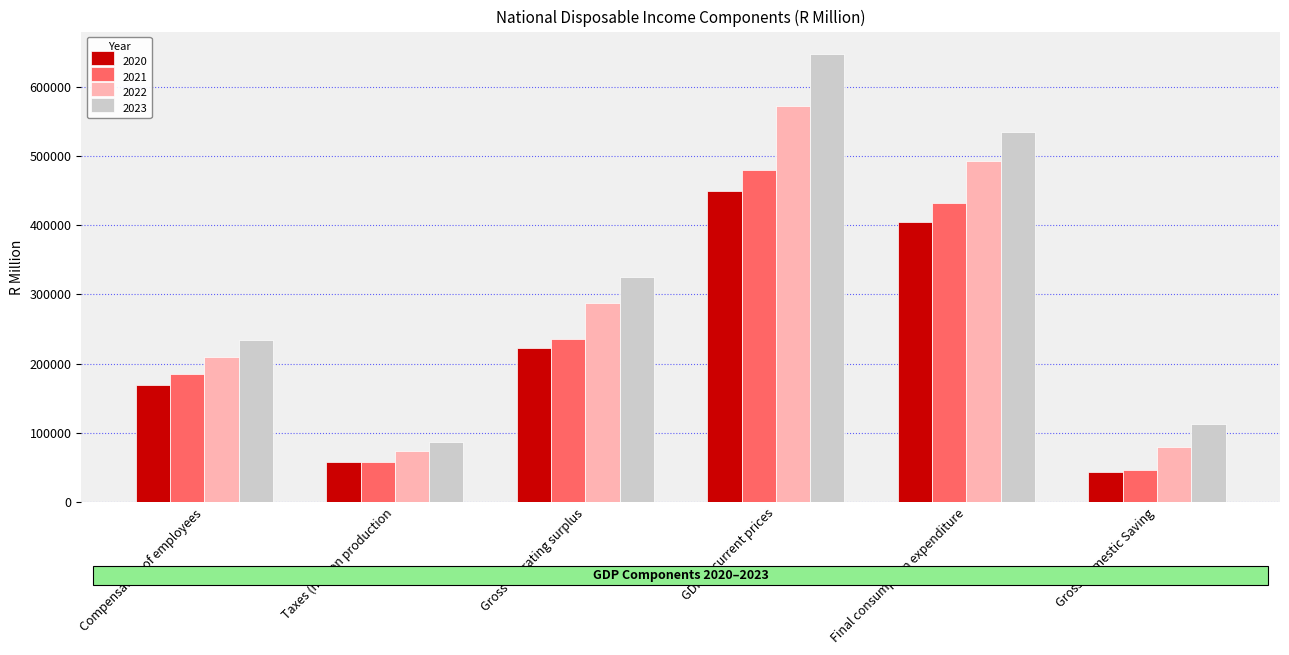

How many bars are there in total?

24